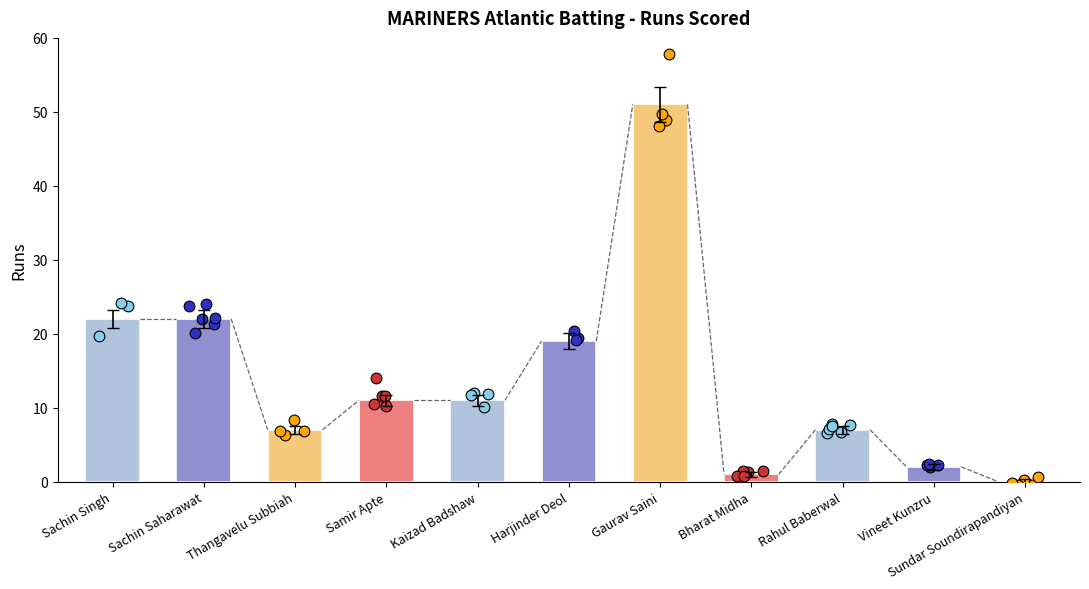

Approximately how many times larger is the value at Harjinder Deol compared to Thangavelu Subbiah?

2.7